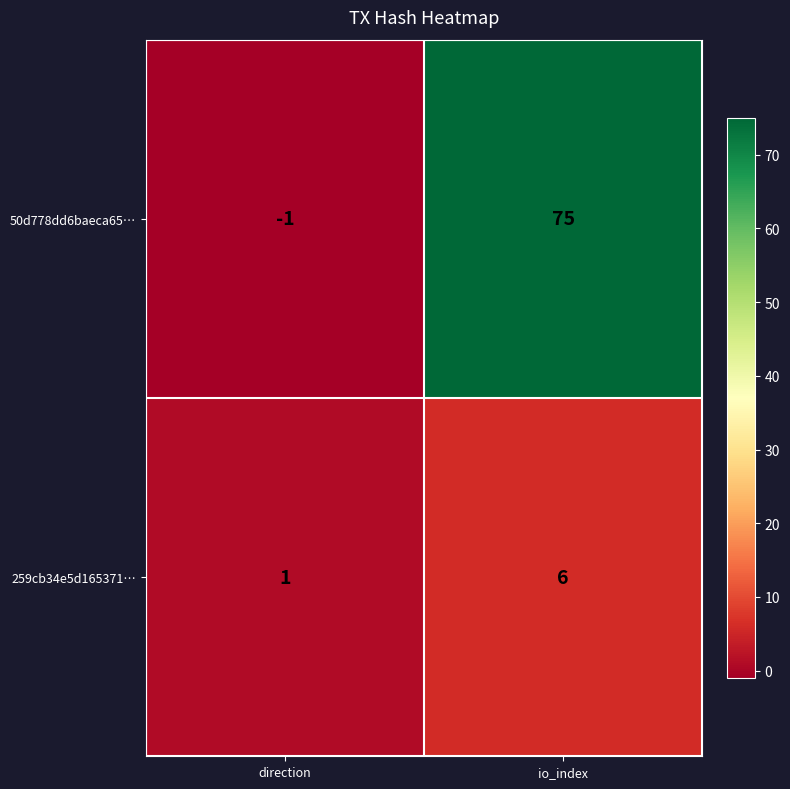

What is the average value of the 259cb34e5d165371… series?

4